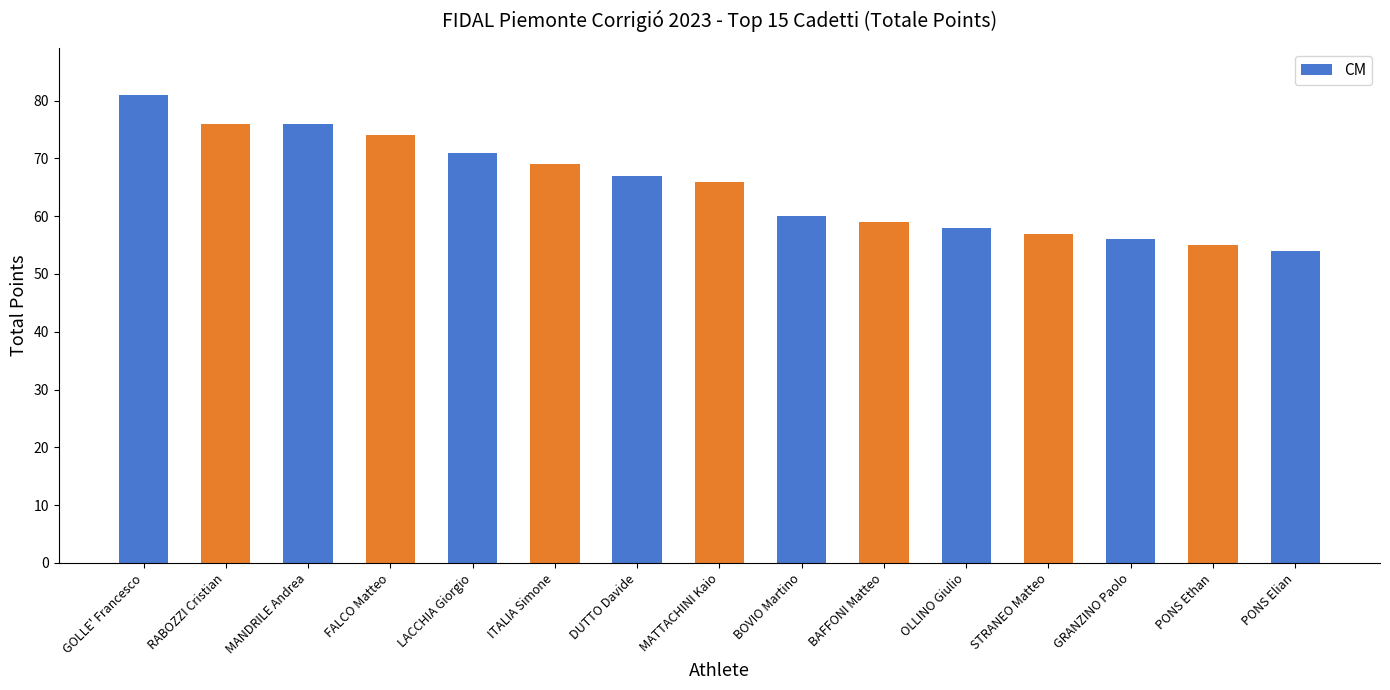

How many bars are there in total?

15